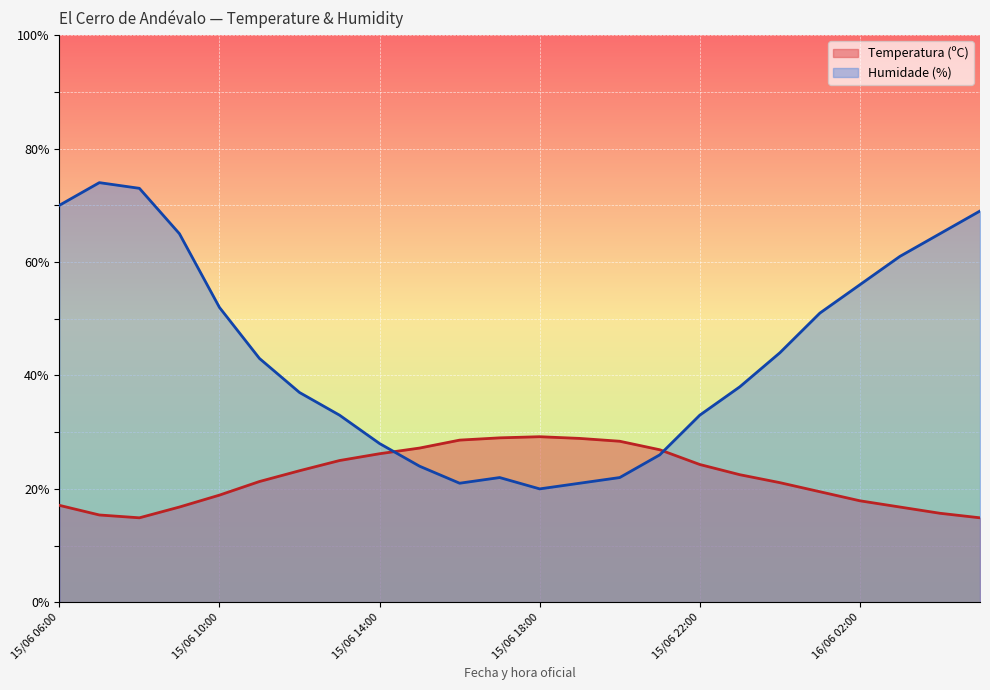

How many values in the Temperatura (ºC) series are below 22?

12